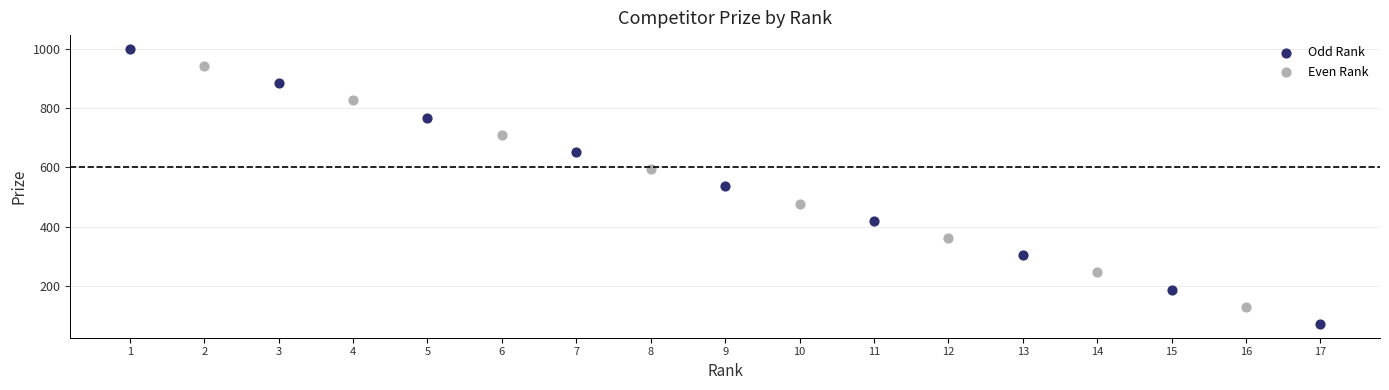

Which series reaches the maximum Y coordinate?

Odd Rank